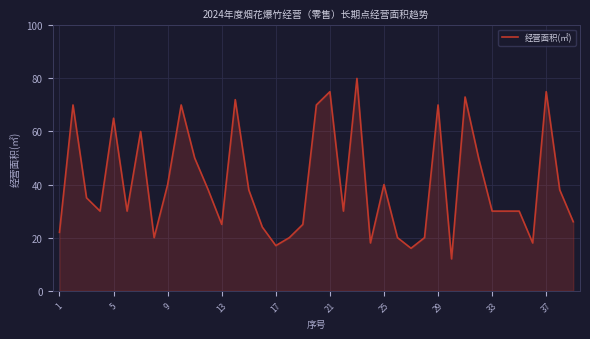

Reading left to right, transcribe all the data shown in this chart.

22	70	35	30	65	30	60	20	40	70	50	38	25	72	38	24	17	20	25	70	75	30	80	18	40	20	16	20	70	12	73	50	30	30	30	18	75	38	26